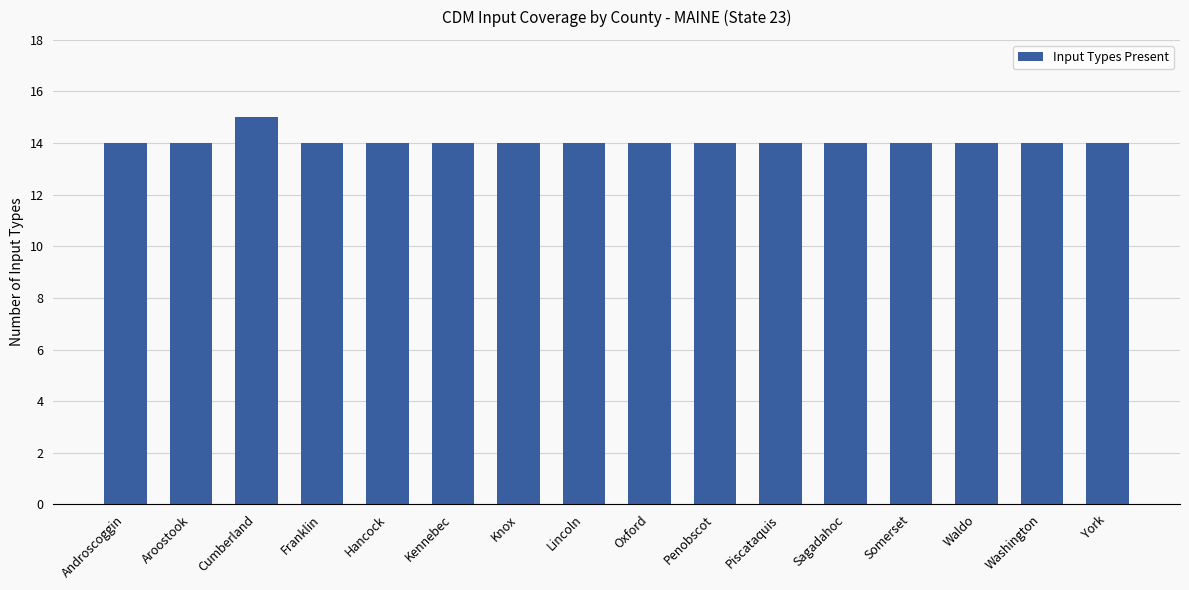

How many bars are there in total?

16